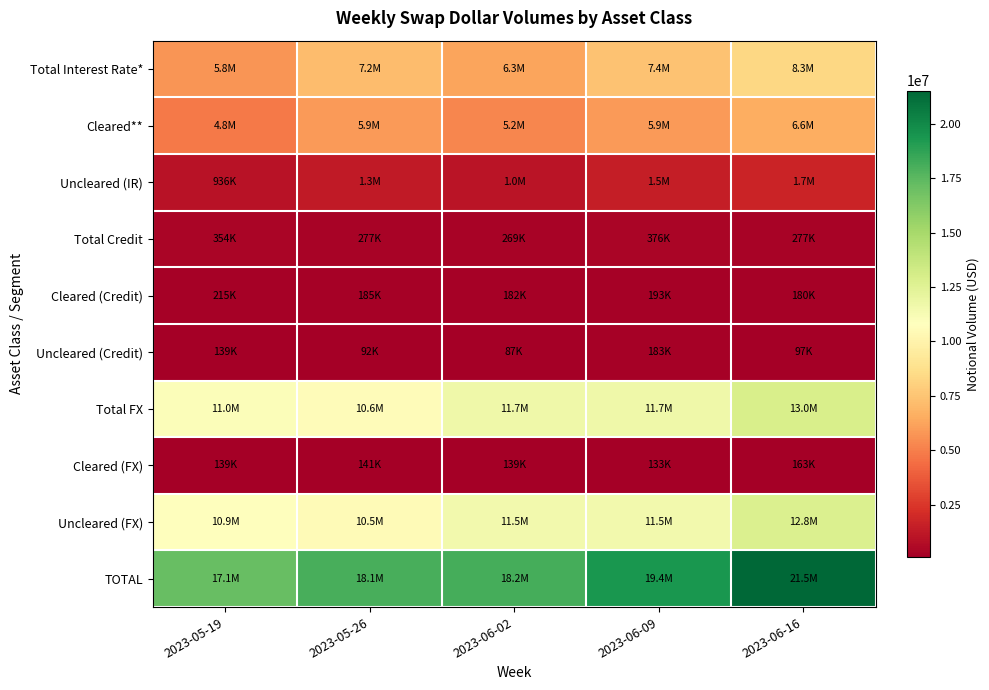

At 2023-06-09, list the series in order from largest to smallest.

TOTAL, Total FX, Uncleared (FX), Total Interest Rate*, Cleared**, Uncleared (IR), Total Credit, Cleared (Credit), Uncleared (Credit), Cleared (FX)